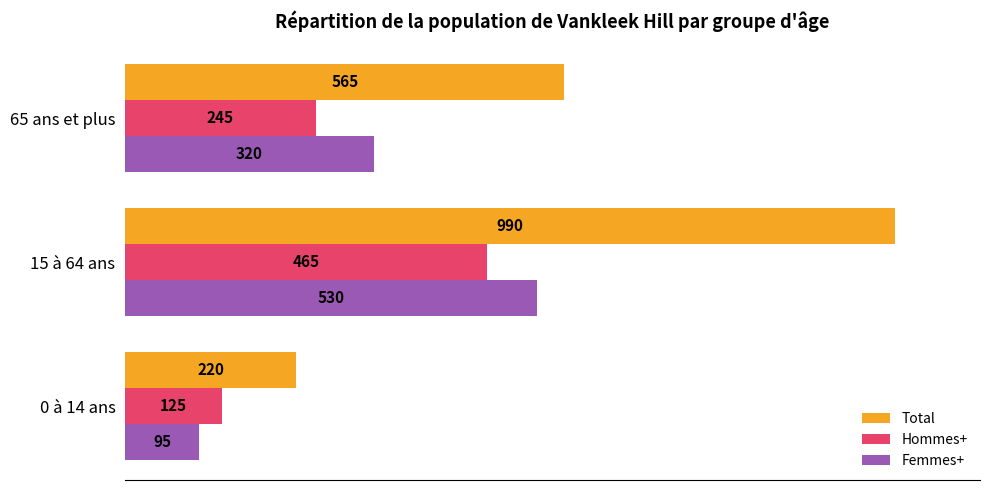

What is the difference between the second highest and minimum values in the Hommes+ series?

120